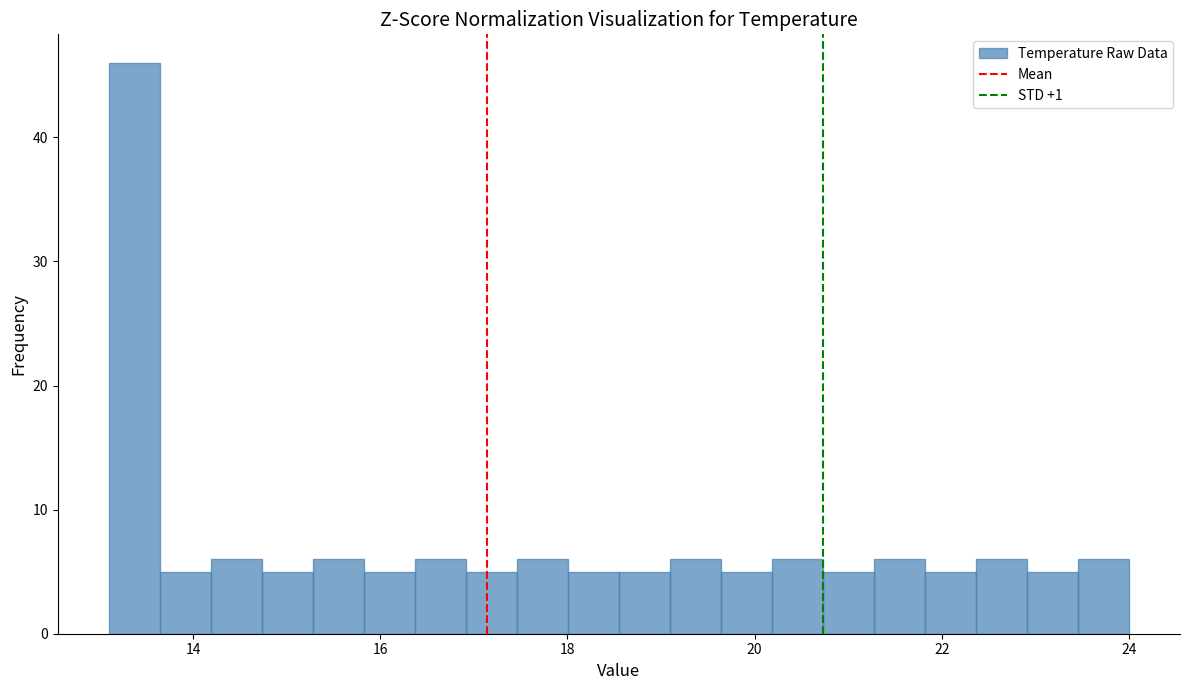

Around what value on the x-axis is the tallest bar? Give the approximate position of its centre, as read against the axis.

13.4